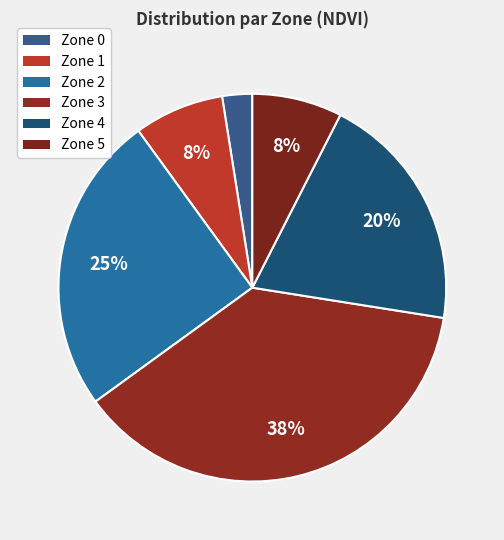

Count the number of slices in the pie.

6